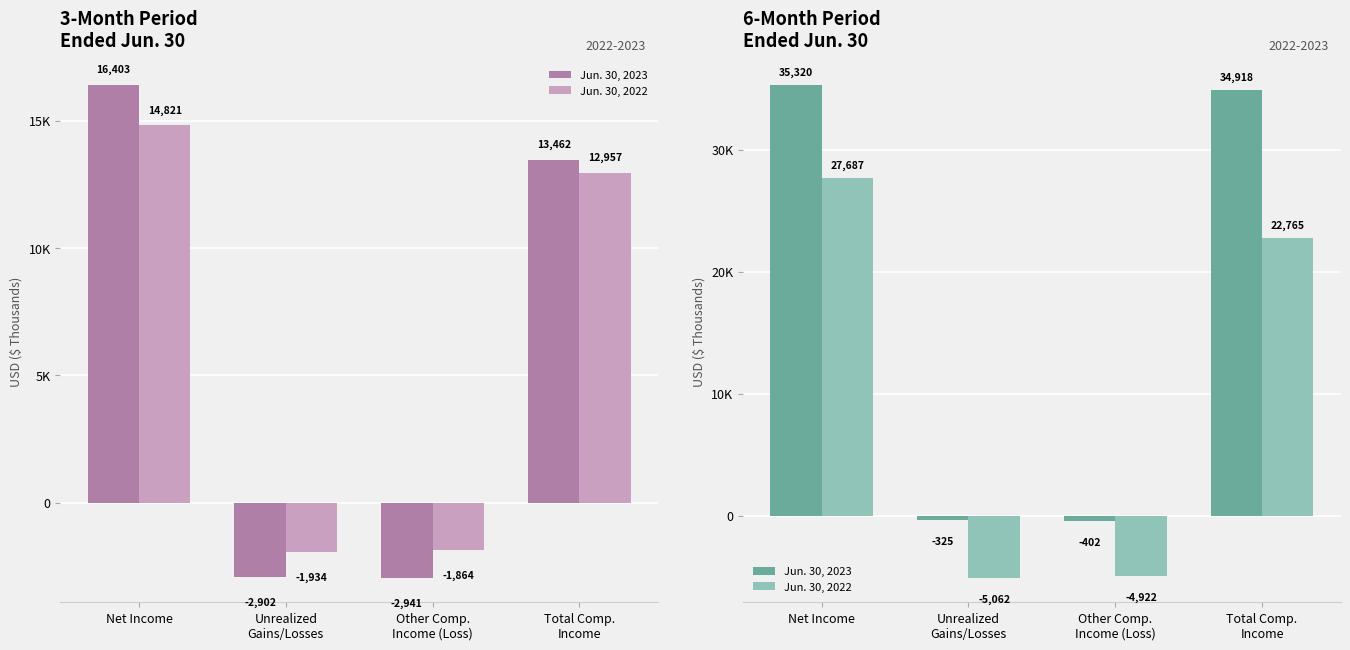

At which label does Jun. 30, 2023 first exceed 34918?

Net Income